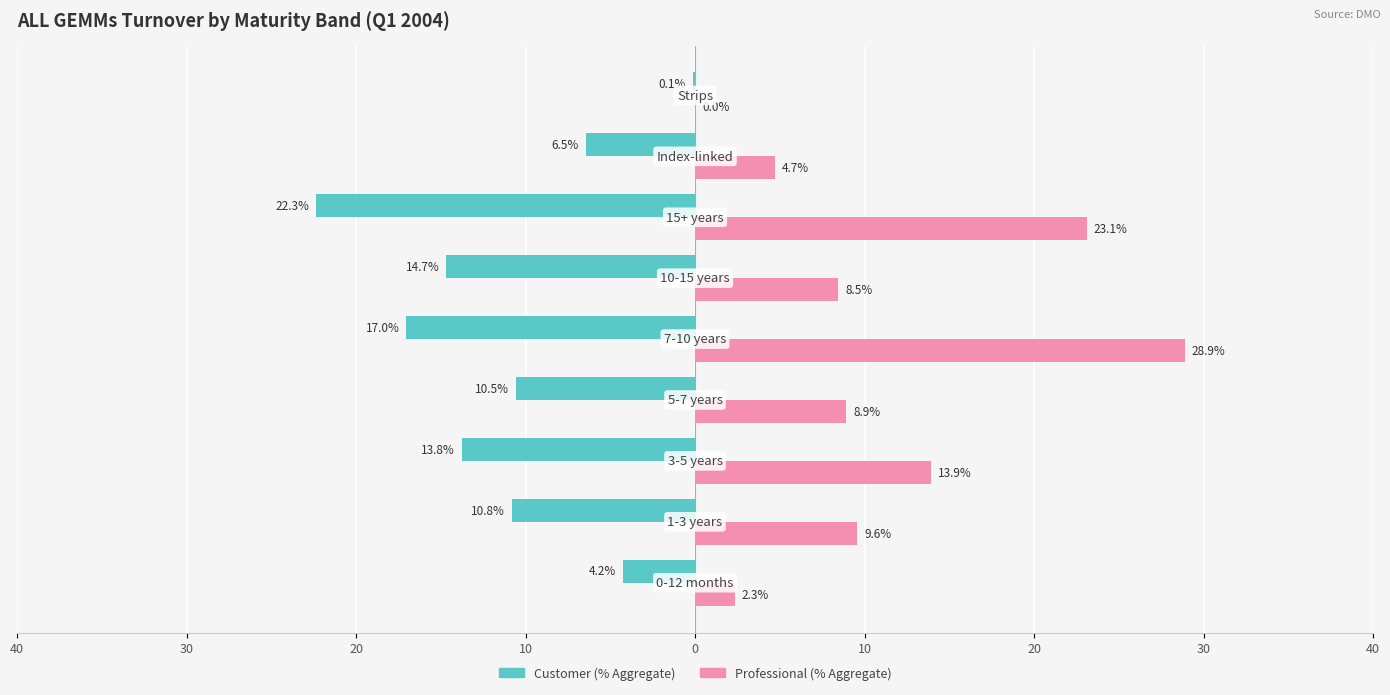

What are all the series names shown in the legend?

Customer (% Aggregate), Professional (% Aggregate)